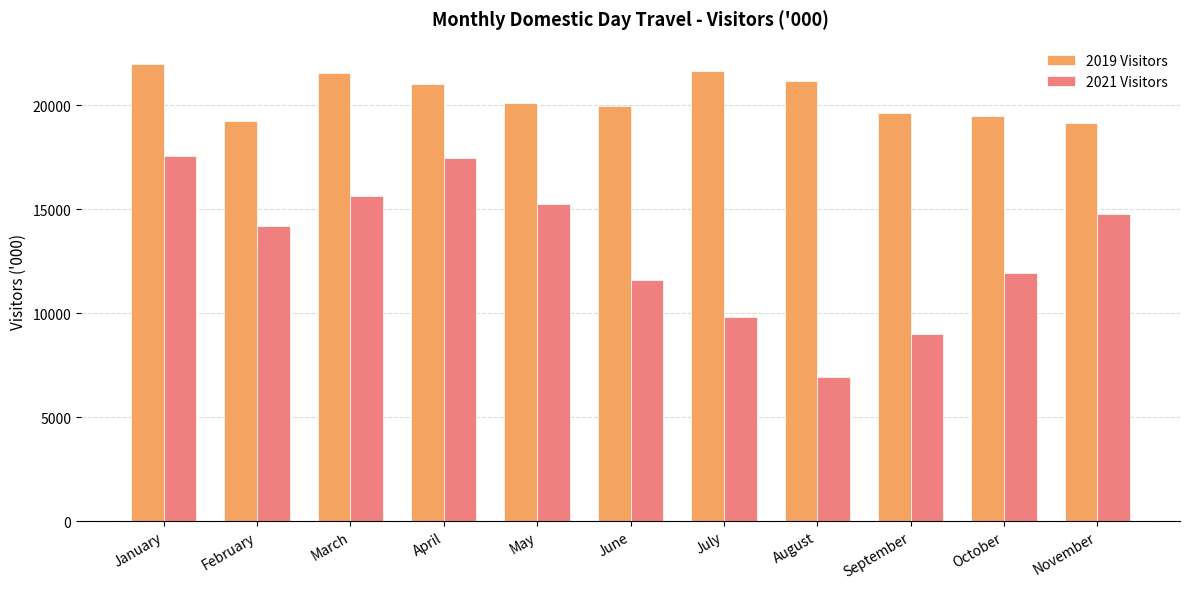

Is it true that 2019 Visitors equals 5540.0 at April?

False